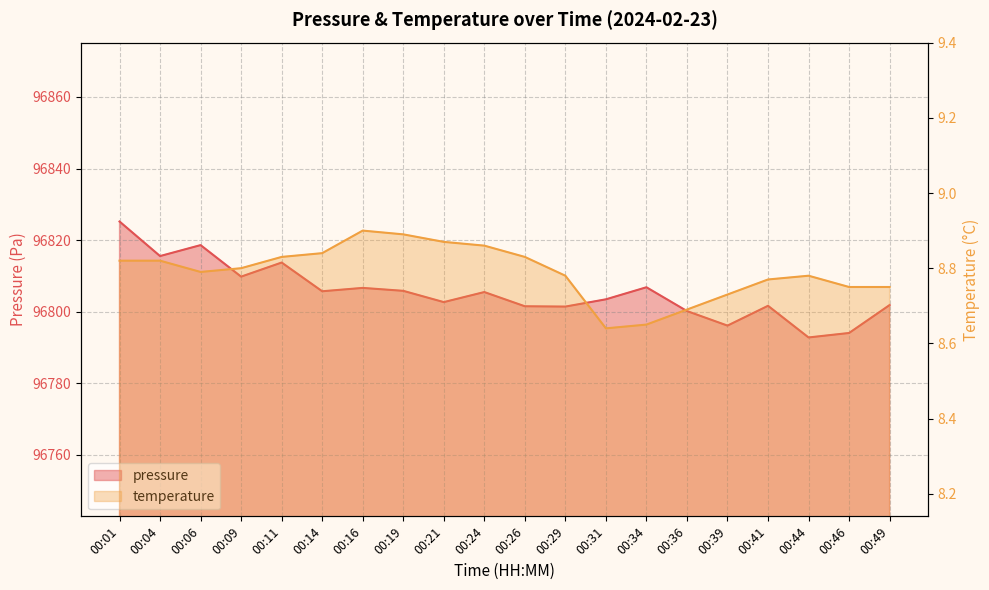

How many interior local peaks does the pressure series have?

6